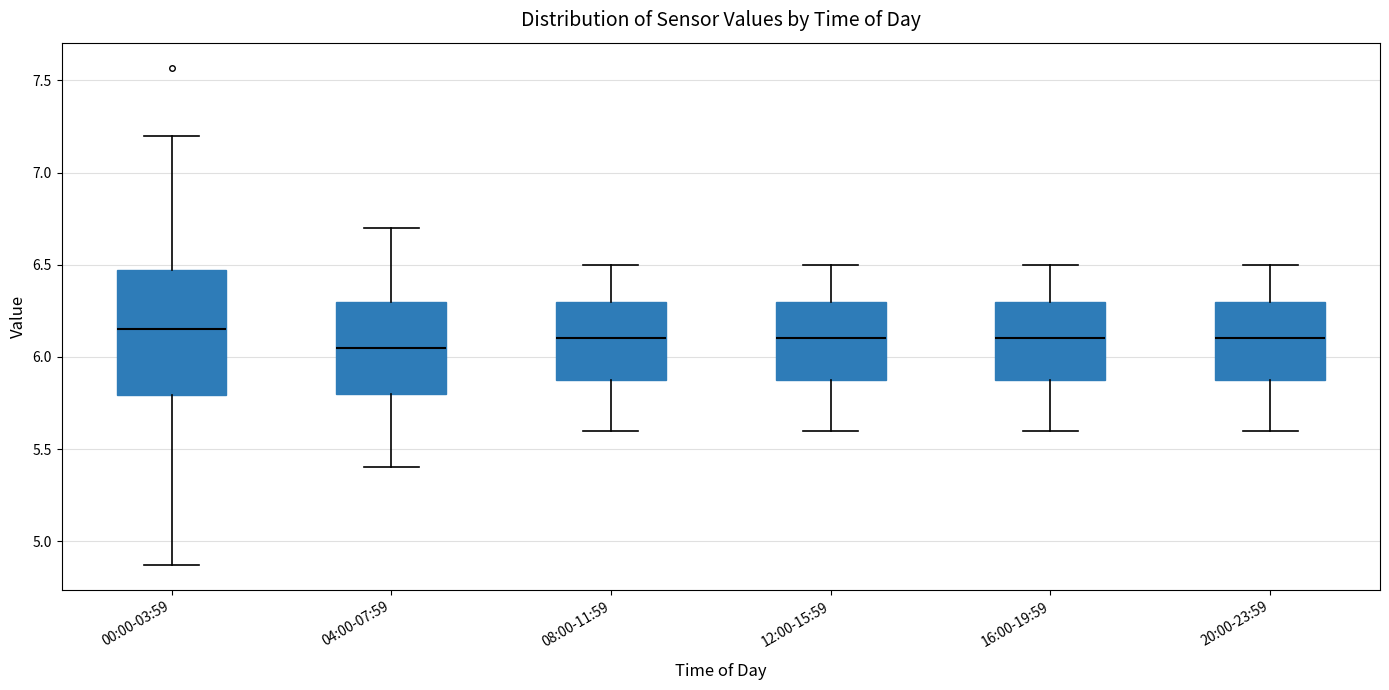

Where does the upper whisker of the box for 16:00-19:59 end on the y-axis? The values are not printed on the chart, so give them approximately, as read against the axis.

6.50